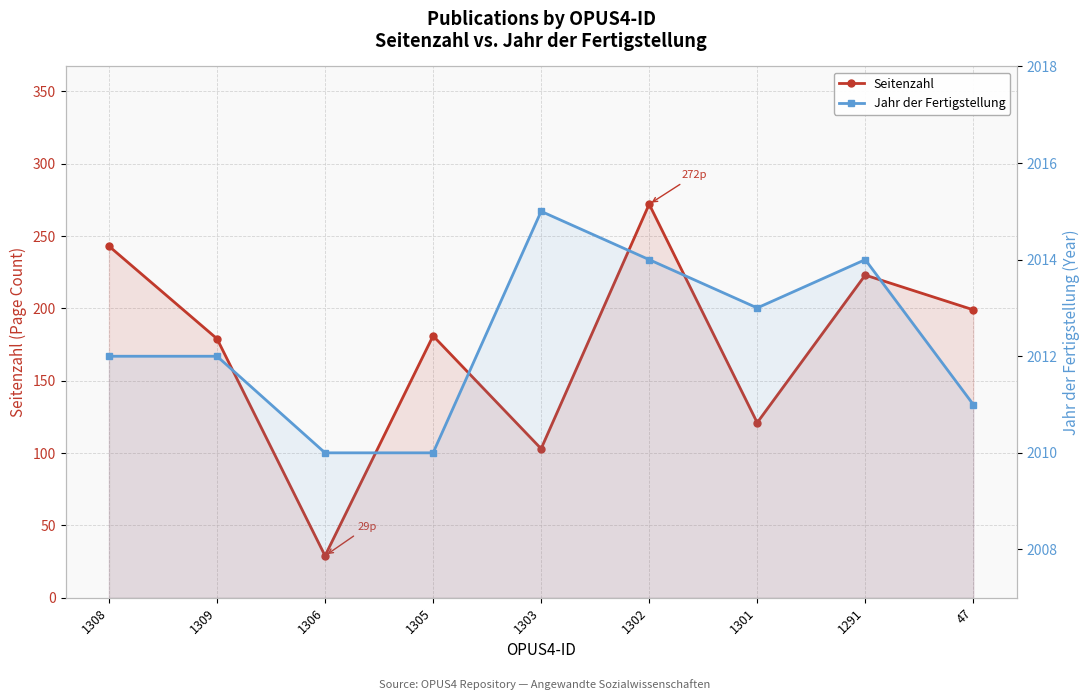

Rank the series by their maximum value, from highest to lowest.

Jahr der Fertigstellung, Seitenzahl